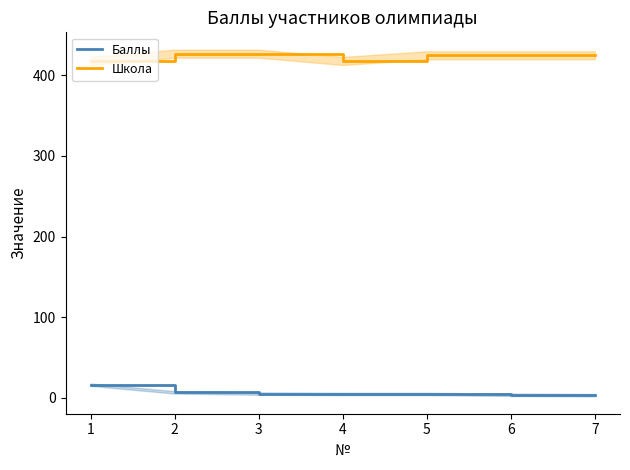

Reading right to left, what are all the values shown in this chart?

Баллы: 3.0	3.5	4.5	4.5	5.0	6.5	16.0
Школа: 425.0	425.0	425.0	418.0	427.0	427.0	418.0